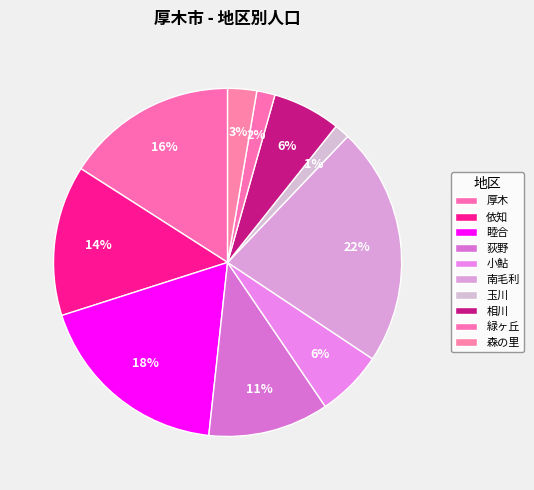

Count the number of slices in the pie.

10